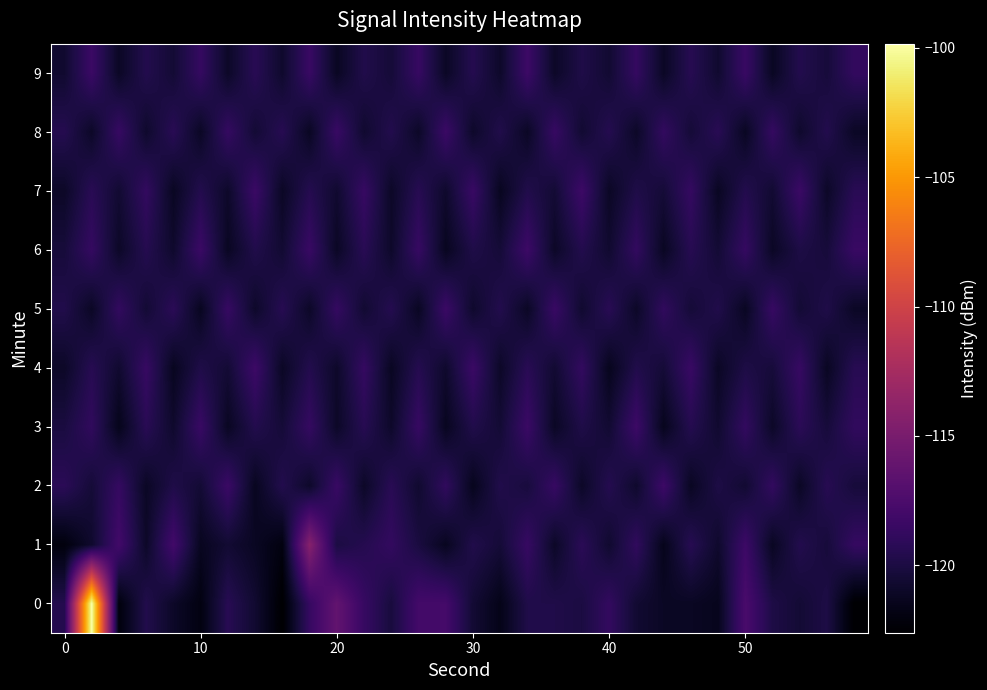

At how many categories does at least one series exceed -120?

30